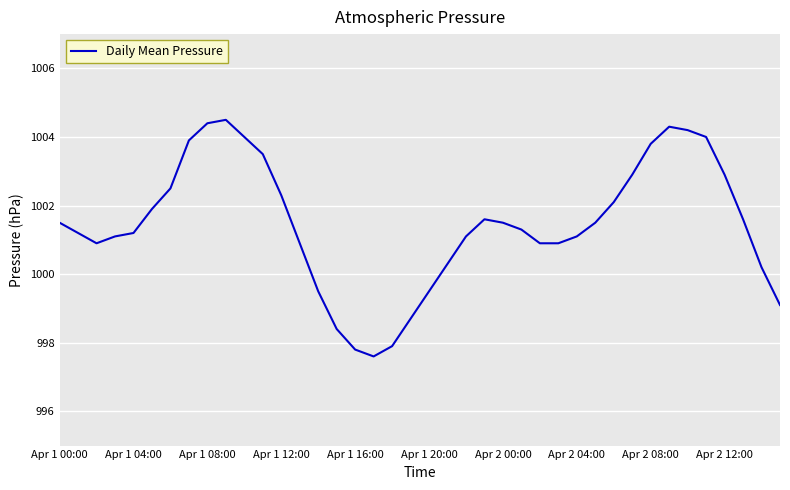

What is the difference between the maximum and minimum values?

6.9